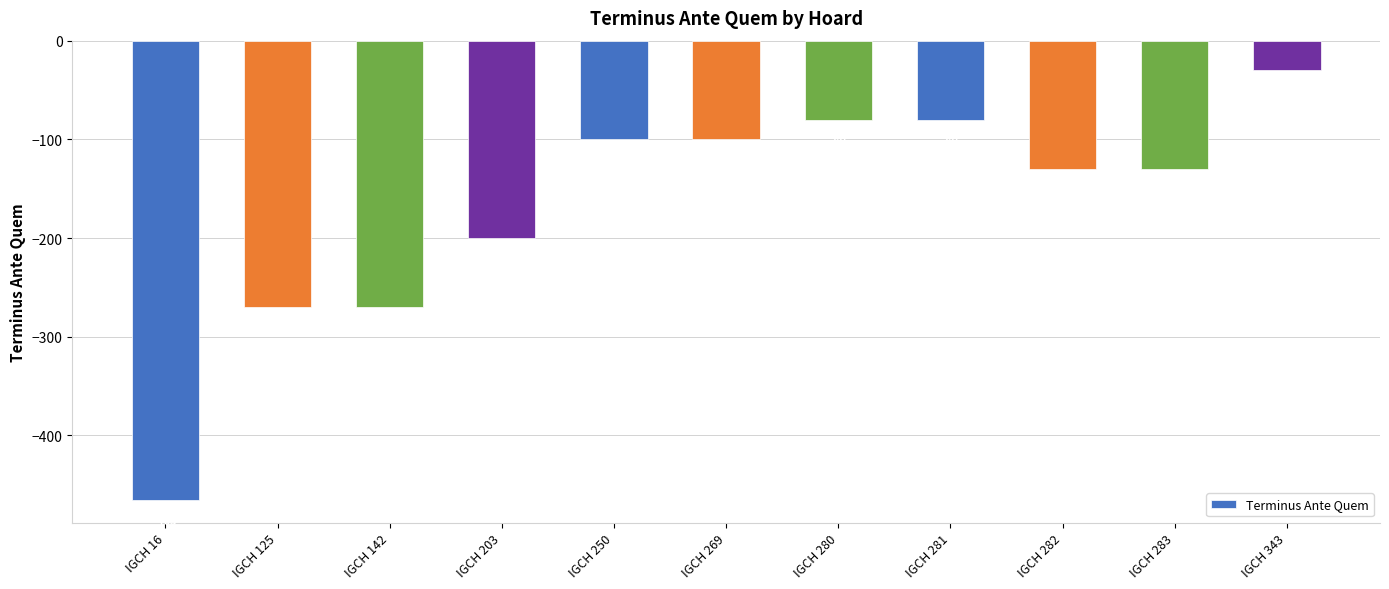

What is the difference between the values at IGCH 283 and IGCH 125?

140